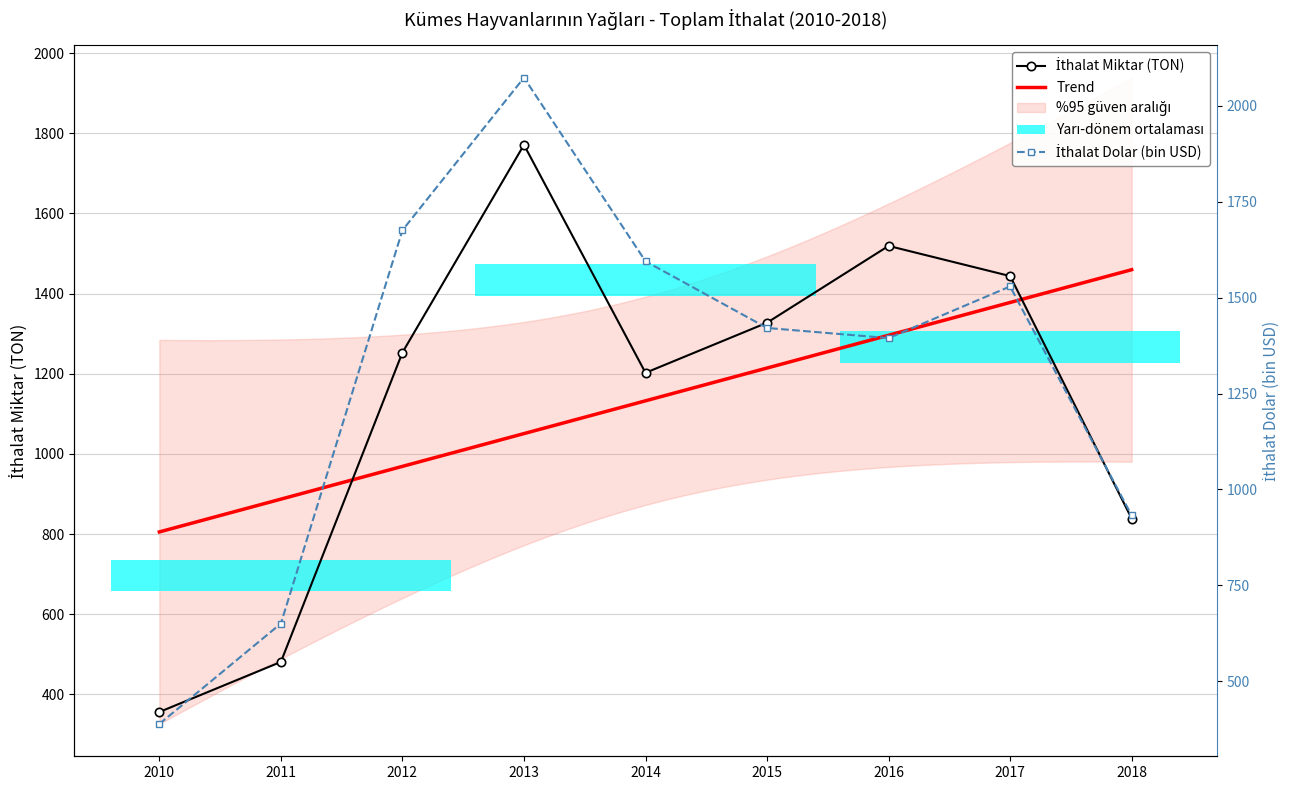

Reading left to right, list all the values displayed in this chart.

İthalat Miktar (TON): 356.0	481.0	1253.0	1771.3	1202.4	1327.4	1519.1	1443.8	838.7
İthalat Dolar: 388.5	650.4	1675.9	2073.9	1595.1	1421.2	1394.7	1529.4	932.2